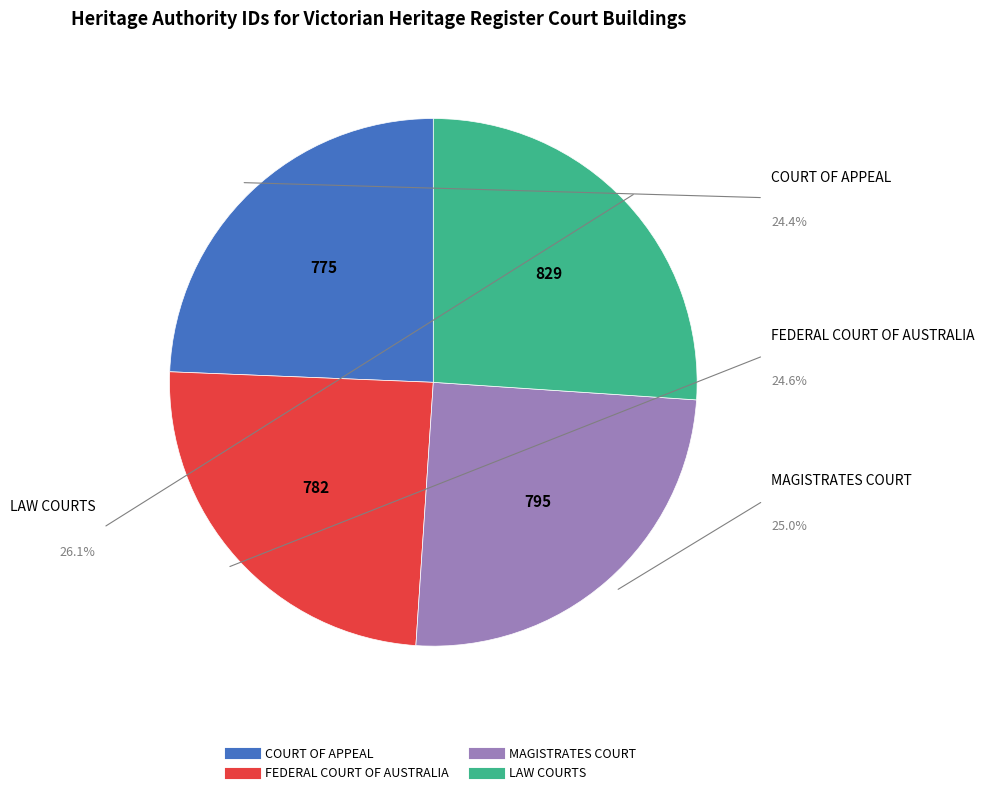

To the nearest percent, what is the combined percentage of LAW COURTS and COURT OF APPEAL?

50%